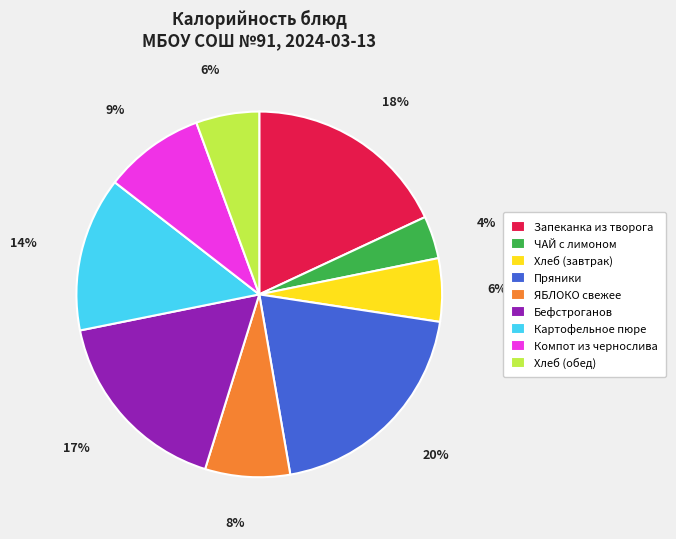

Approximately how many times larger is the value at ЯБЛОКО свежее compared to Хлеб (завтрак)?

1.3